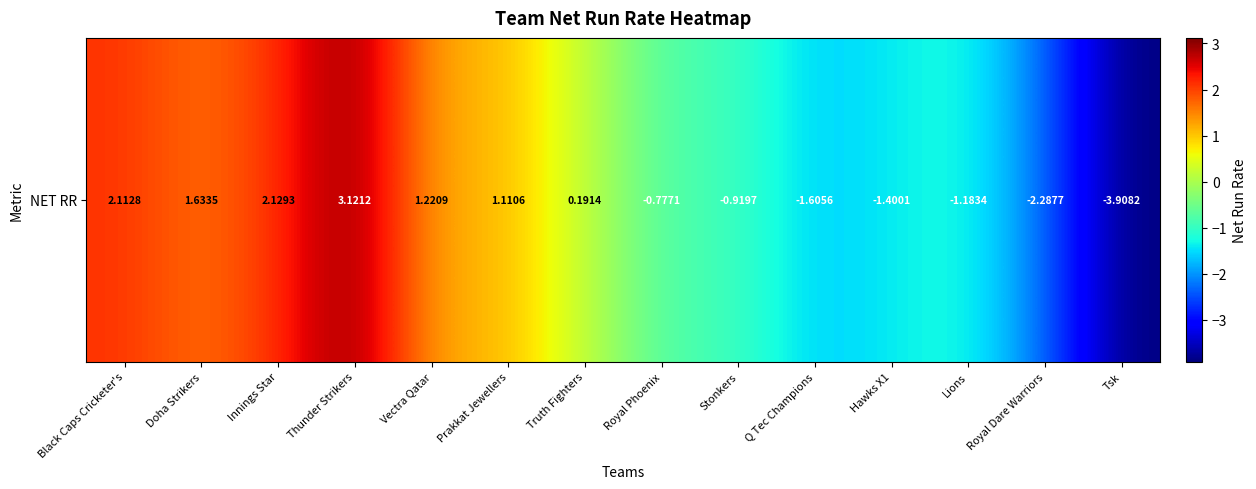

Which has a higher value, Royal Dare Warriors or Doha Strikers?

Doha Strikers